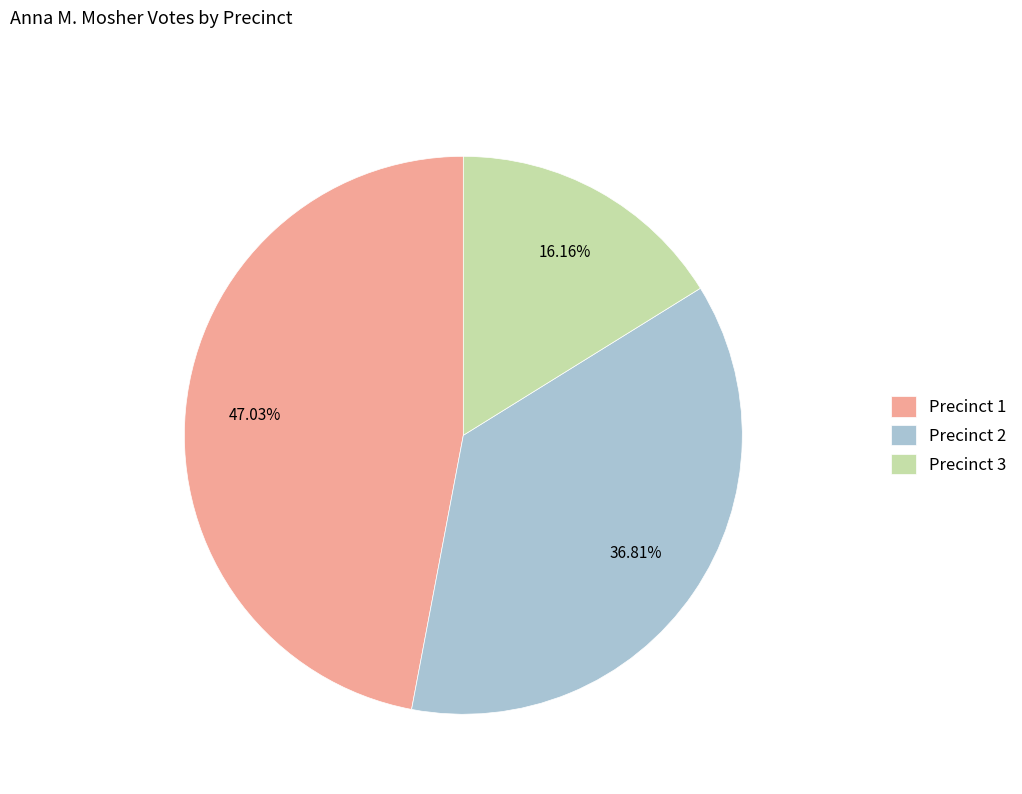

Does any single category account for the majority?

No